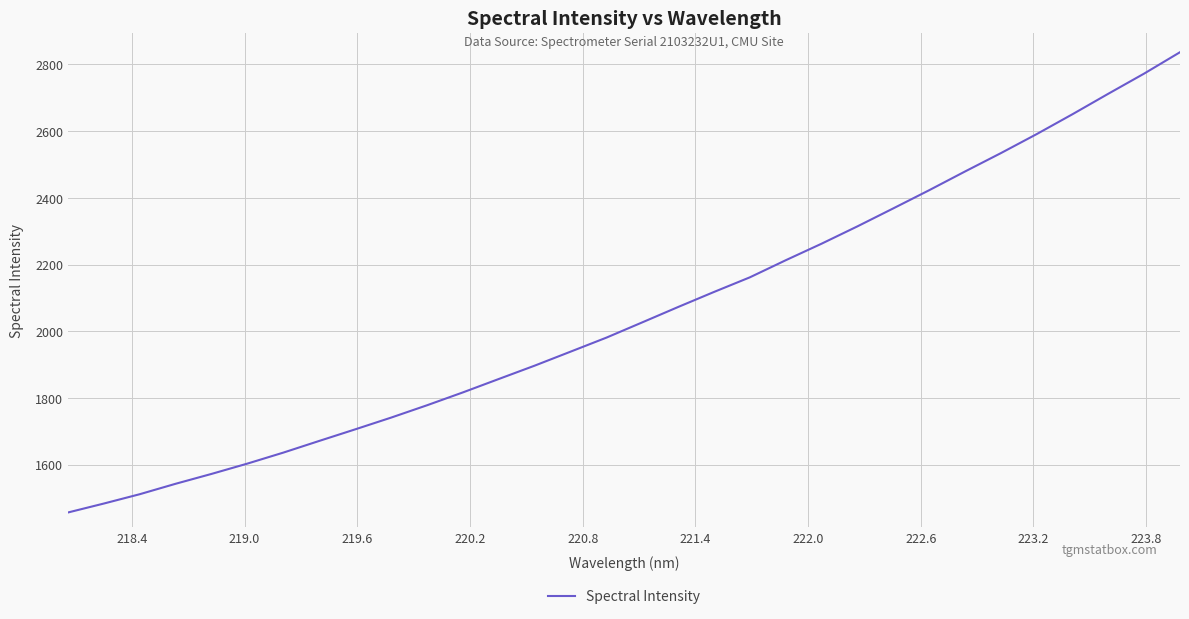

What is the maximum value shown in the chart?

2836.8